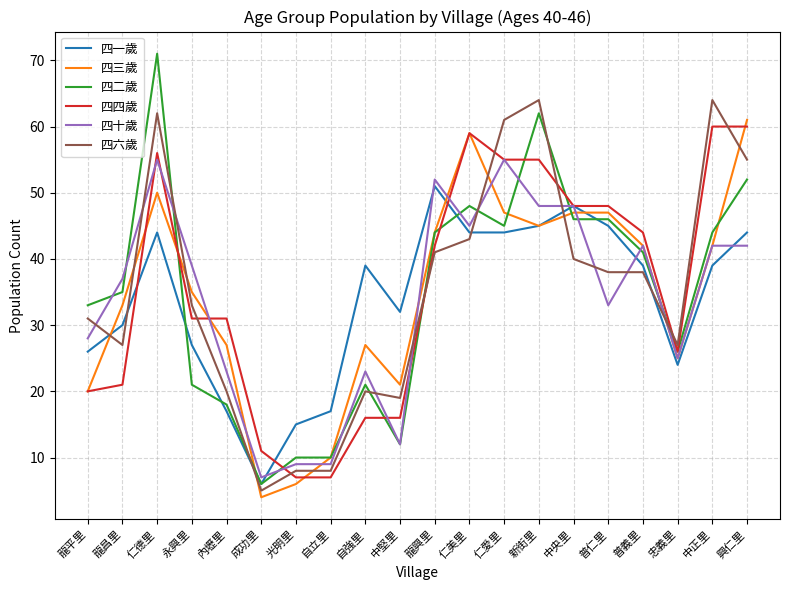

Where does the 四四歲 series first go above 42?

仁德里